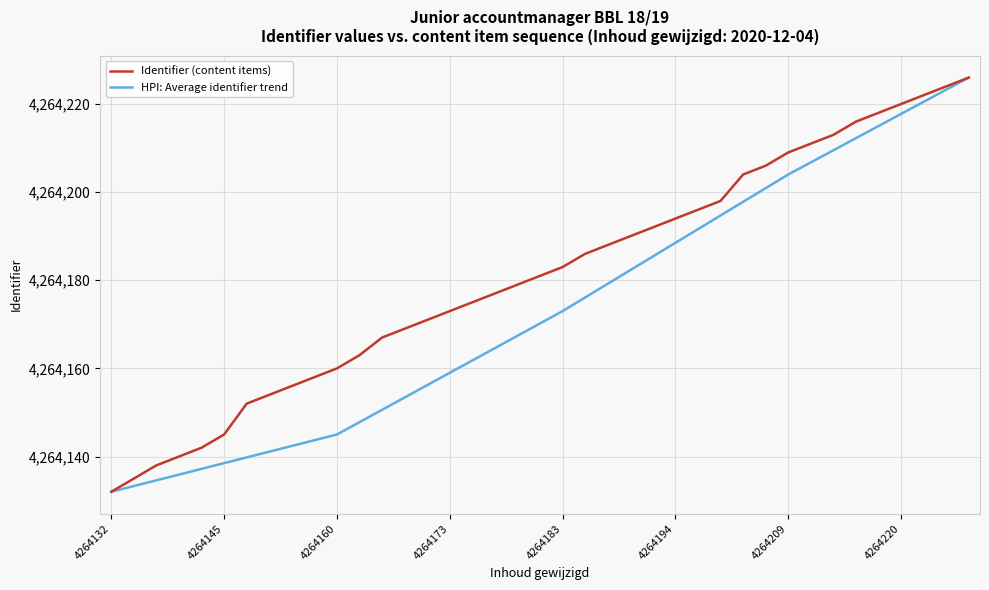

What is the lowest value of the HPI: Average identifier trend series?

4264132.0